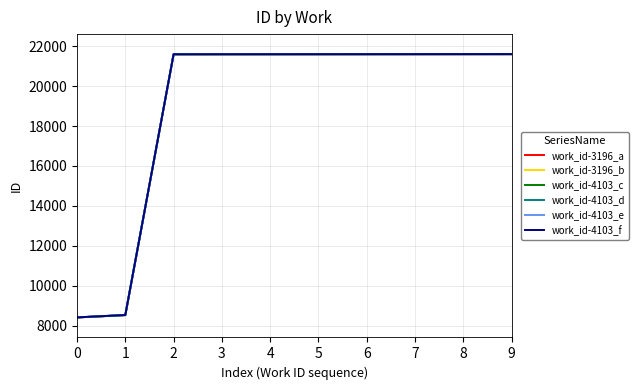

What is the highest value of the work_id-4103_c series?

21597